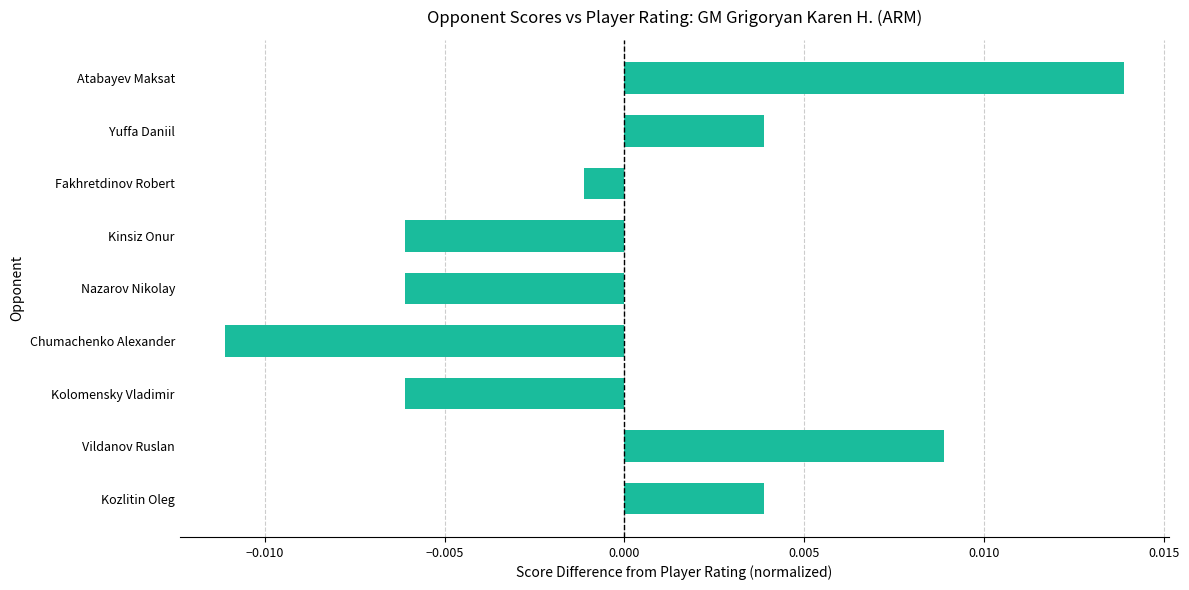

At which label is the value closest to 0?

Fakhretdinov Robert